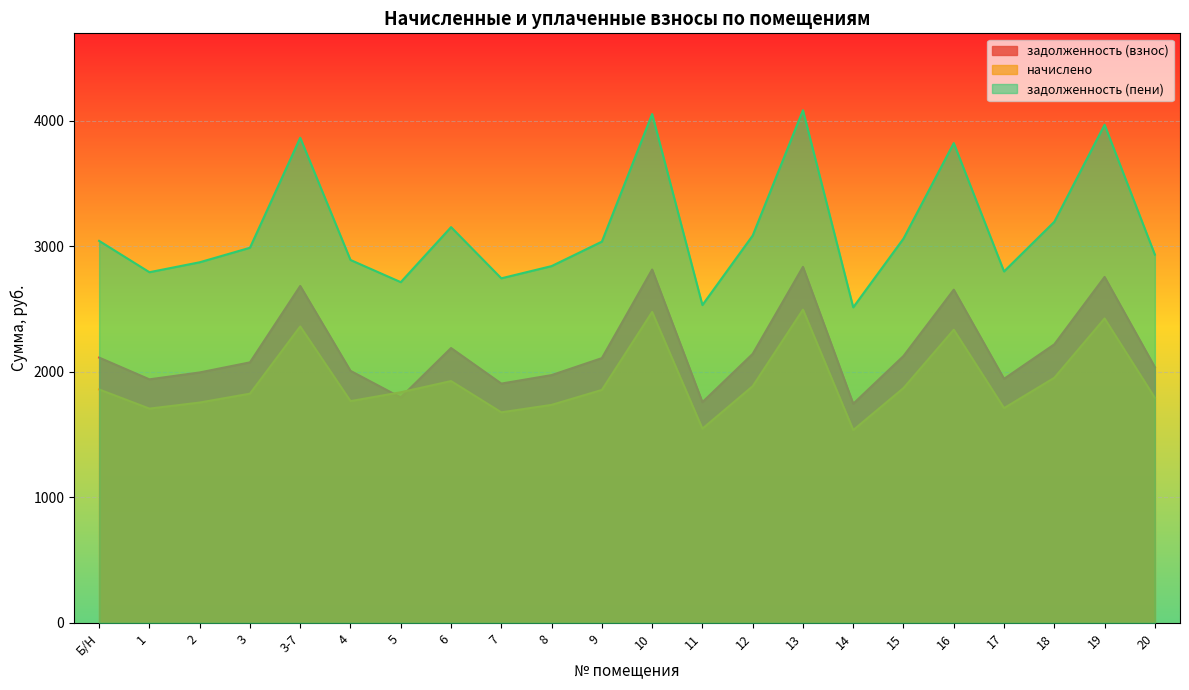

Is it true that задолженность (взнос) equals 913.4 at 15?

False